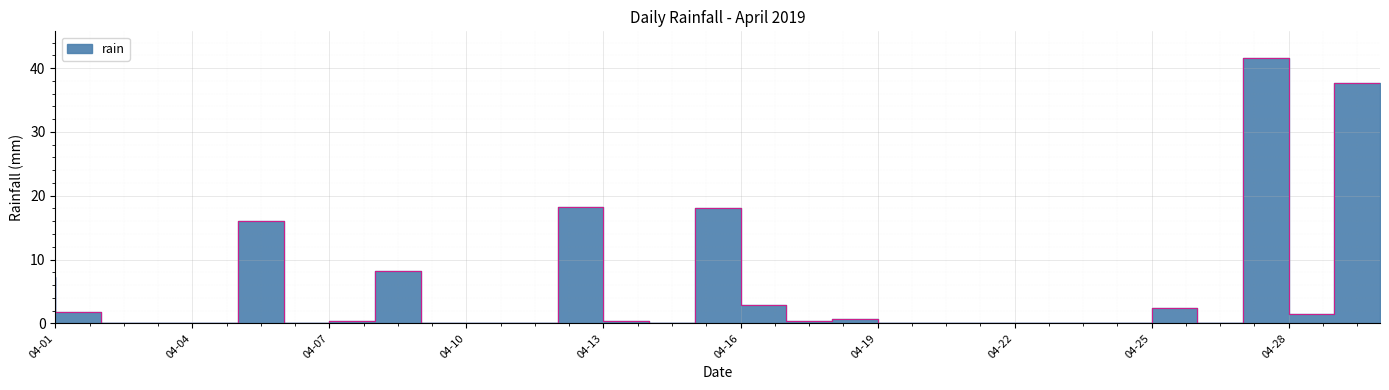

Reading left to right, list all the values displayed in this chart.

7.2	1.8	0.0	0.0	0.0	16.0	0.0	0.4	8.2	0.0	0.0	0.0	18.2	0.4	0.0	18.0	2.8	0.4	0.6	0.0	0.0	0.0	0.0	0.0	0.0	2.4	0.0	41.6	1.4	37.6